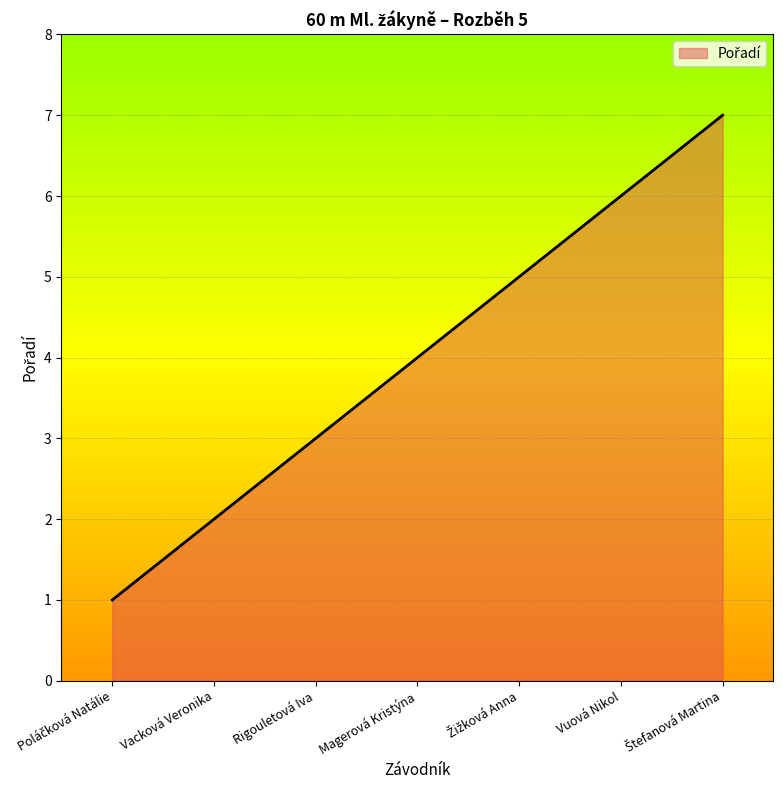

True or false: there are more than 2 points higher than both neighbors.

False